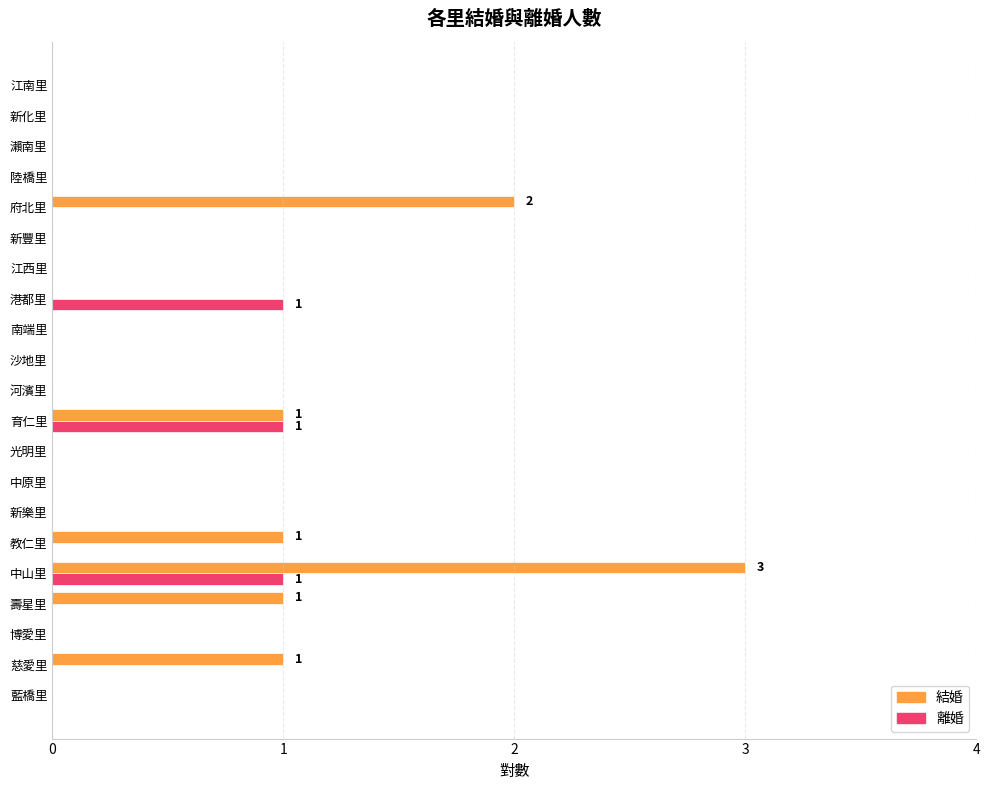

What is the greatest value displayed?

3